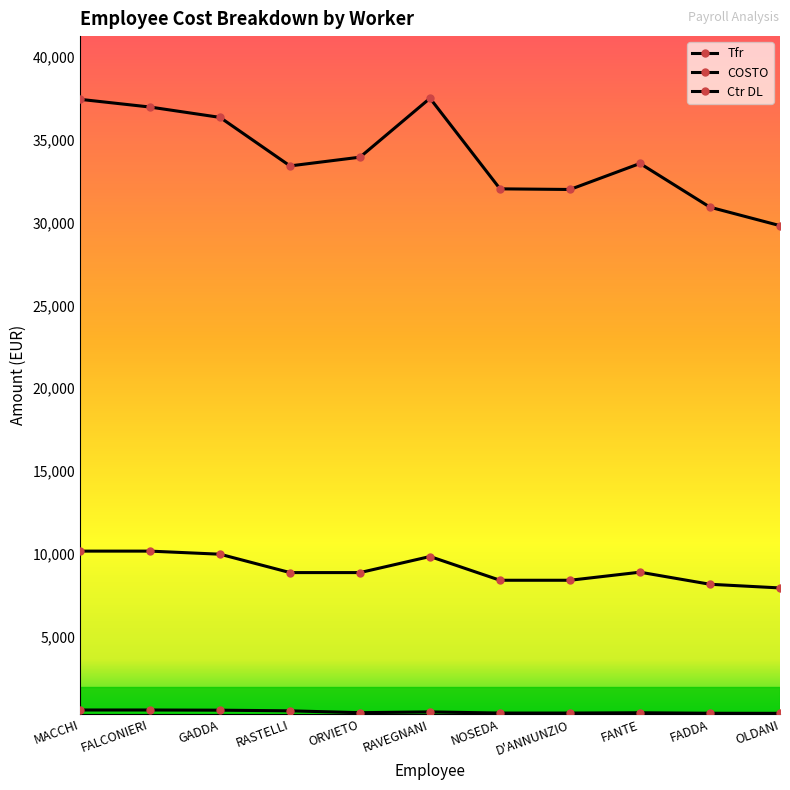

What is the difference between the maximum and minimum values in the Ctr DL series?

2221.6